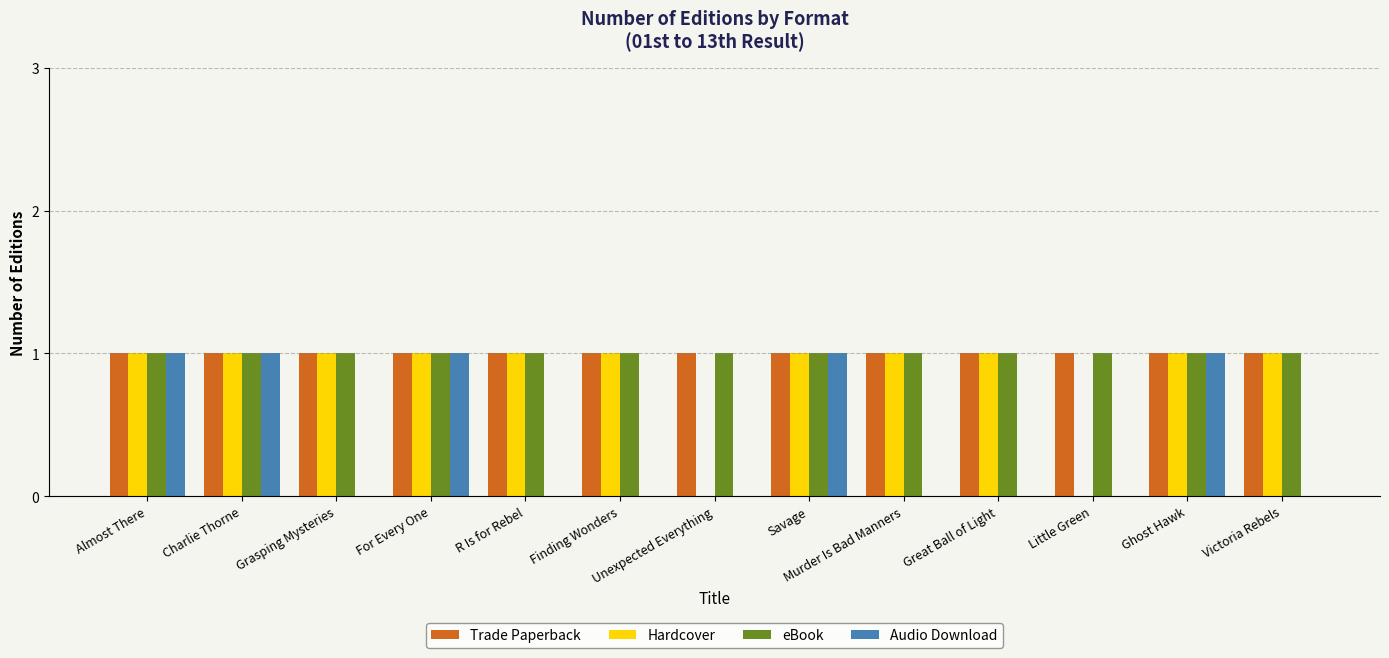

The value of Hardcover at For Every One is 1. True or false?

True